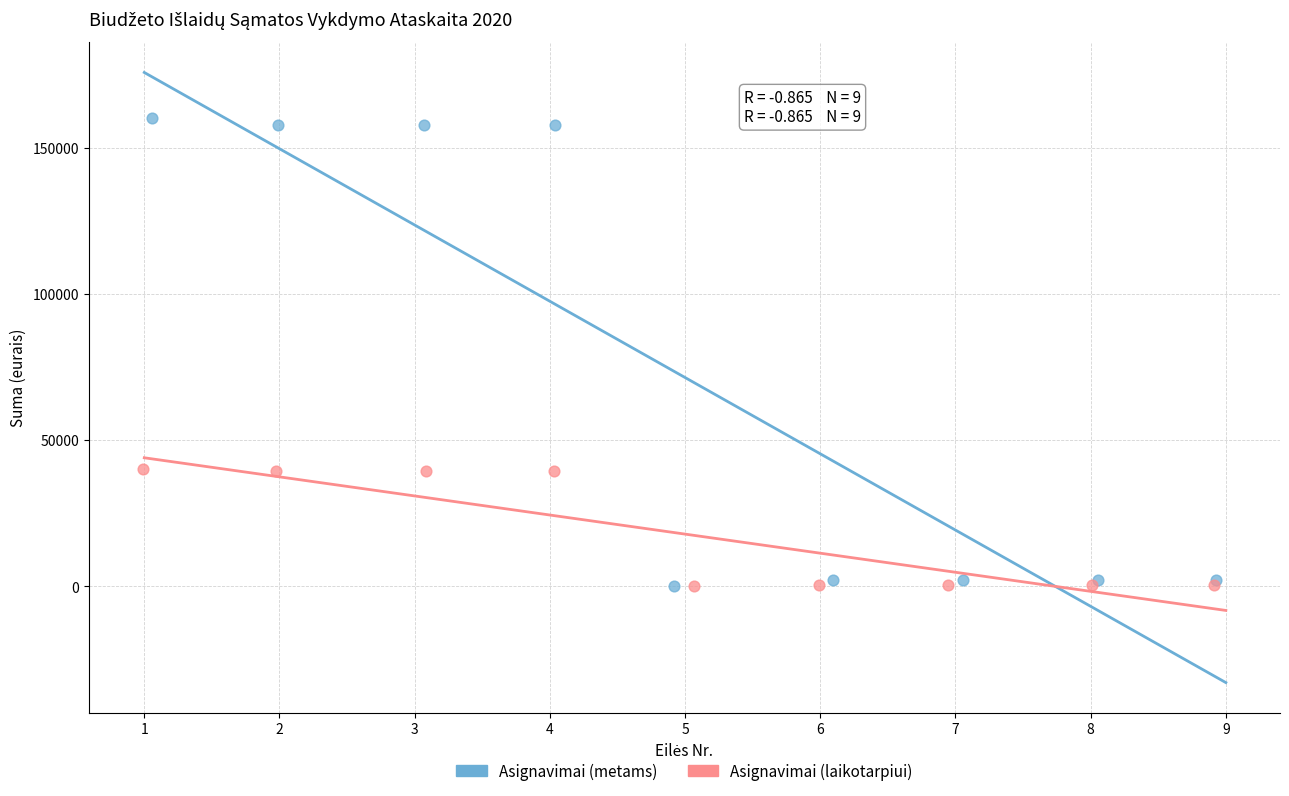

What are all the series names shown in the legend?

Asignavimai (metams), Asignavimai (laikotarpiui)